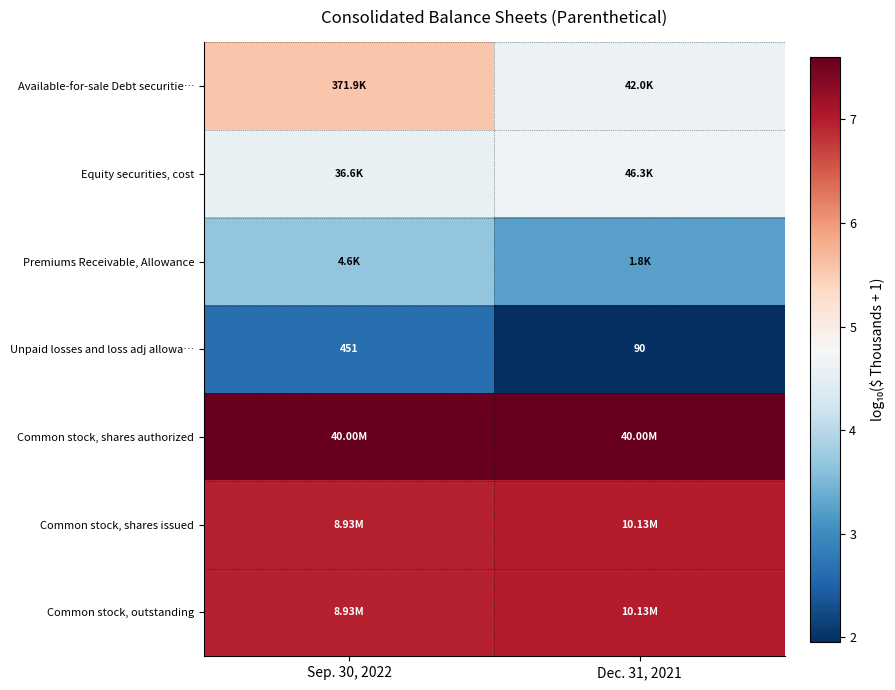

Which category has the highest value in the row_1 series?

Dec. 31, 2021